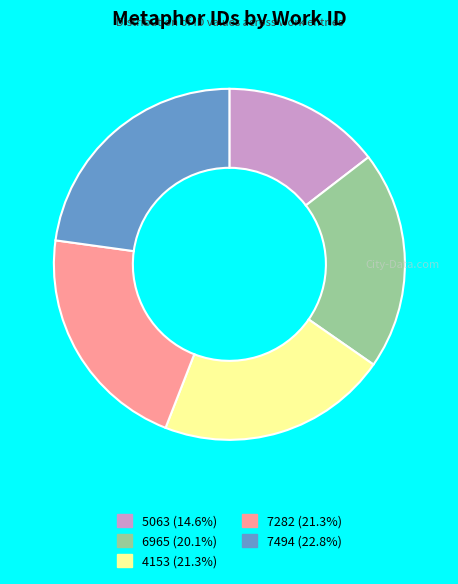

Is there any slice that represents more than half of the pie?

No